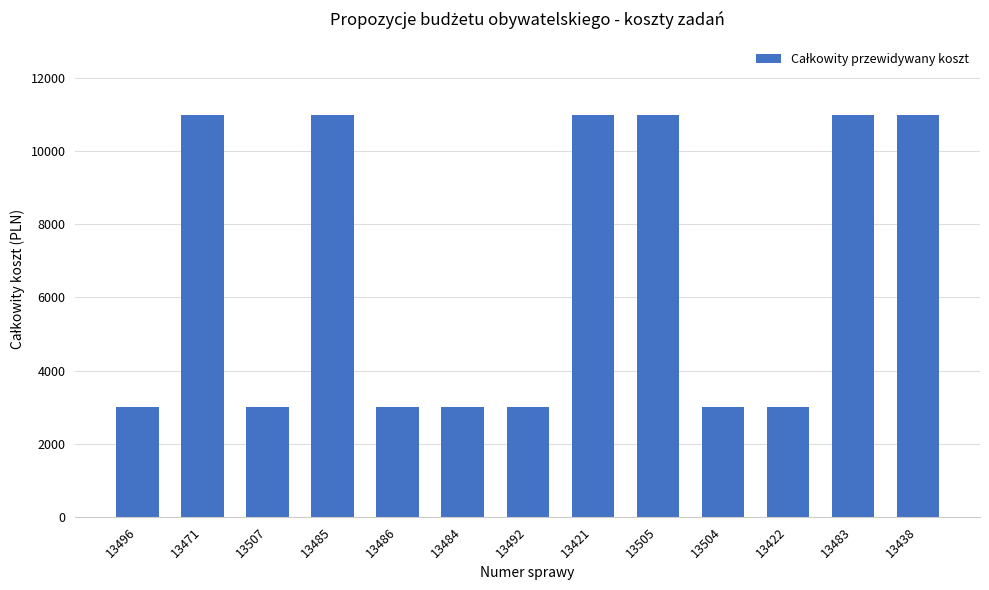

The chart shows a value of 6137 at 13483. True or false?

False